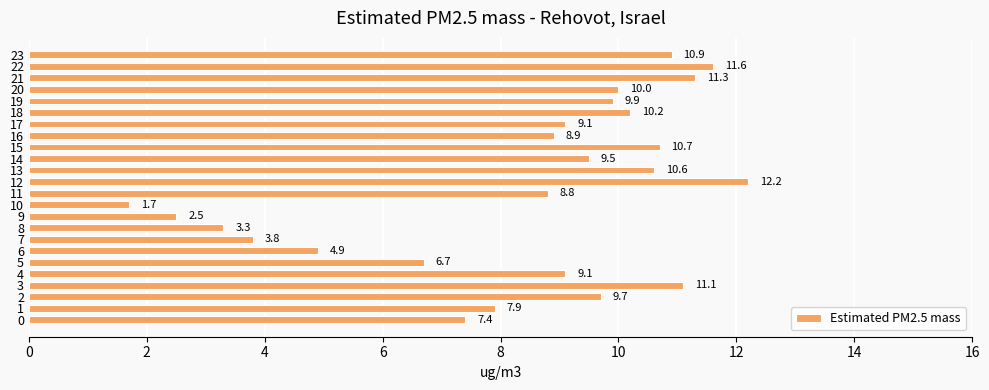

True or false: the data shows 0.8 at 9.

False